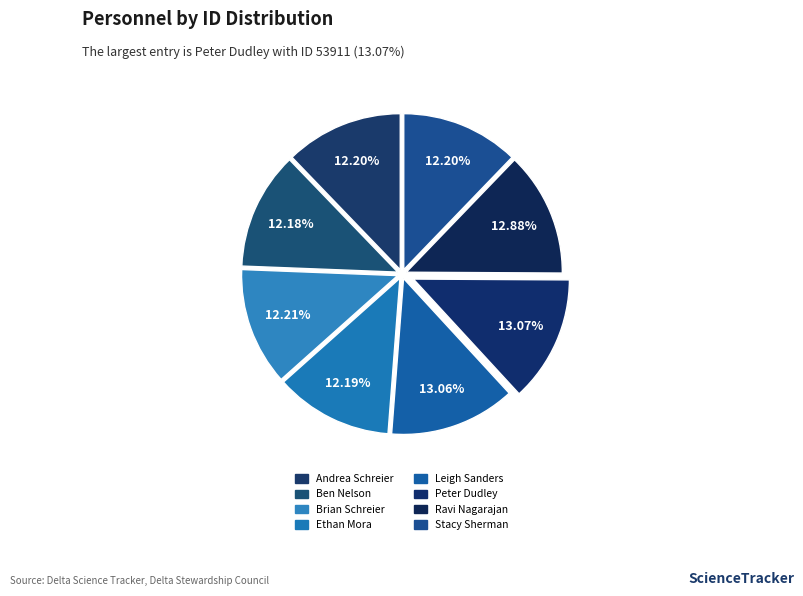

Which slice is the smallest?

Ben Nelson